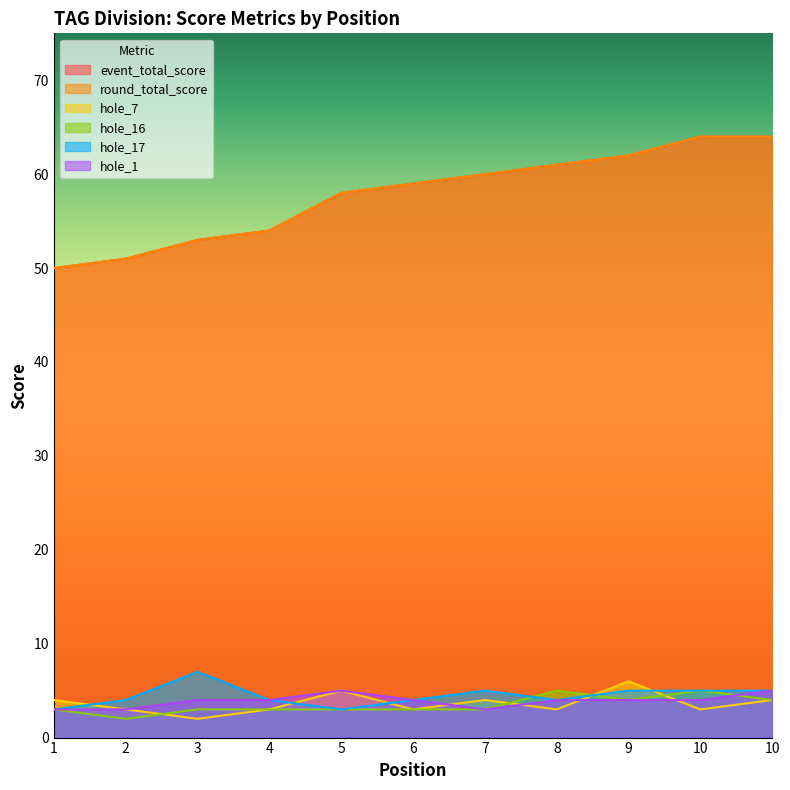

Reading left to right, what are all the values shown in this chart?

event_total_score: 50	51	53	54	58	59	60	61	62	64	64
round_total_score: 50	51	53	54	58	59	60	61	62	64	64
hole_7: 4	3	2	3	5	3	4	3	6	3	4
hole_16: 3	2	3	3	3	3	3	5	4	5	4
hole_17: 3	4	7	4	3	4	5	4	5	5	5
hole_1: 3	3	4	4	5	4	3	4	4	4	5